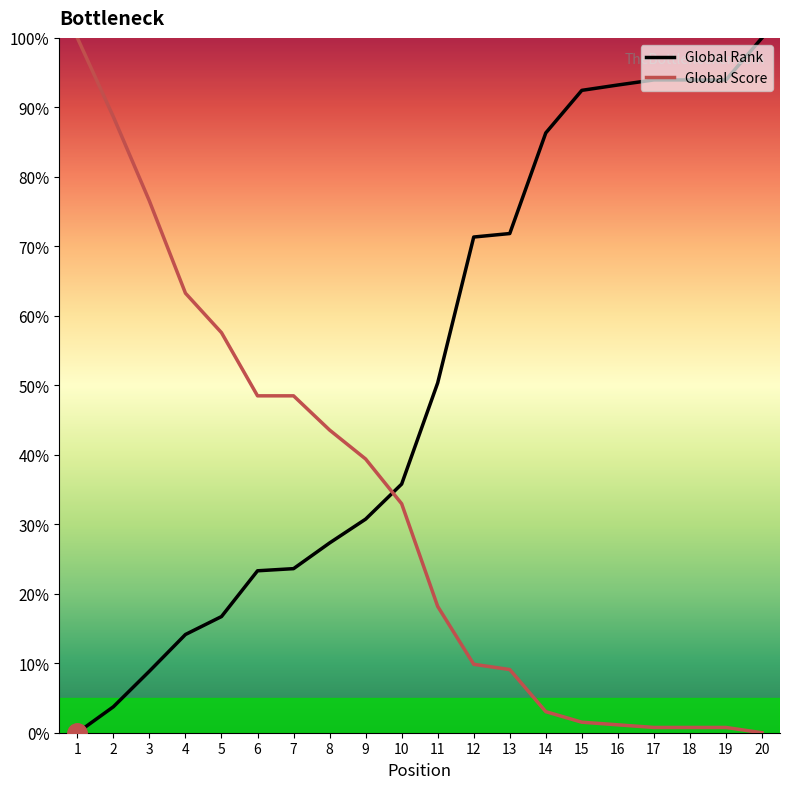

How many values in the Global Score series are below 32?

10